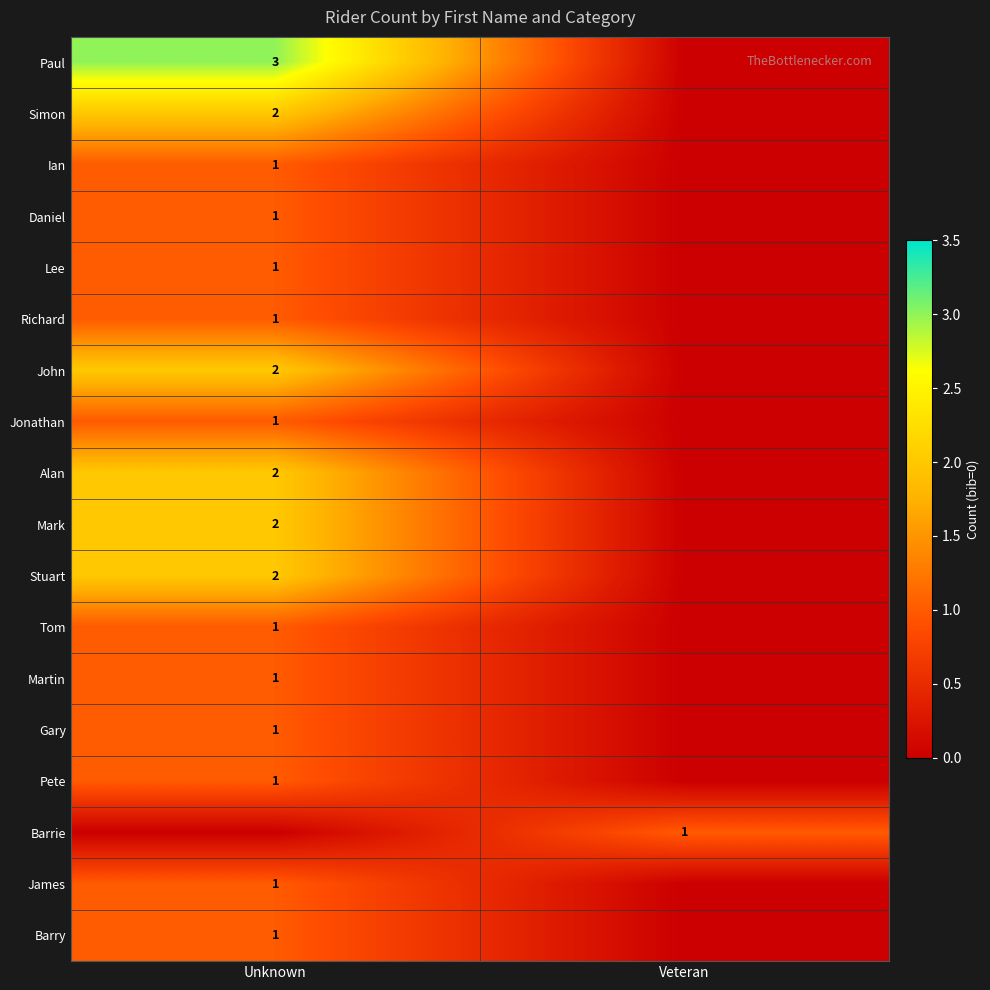

The value of Stuart at Unknown is 2. True or false?

True